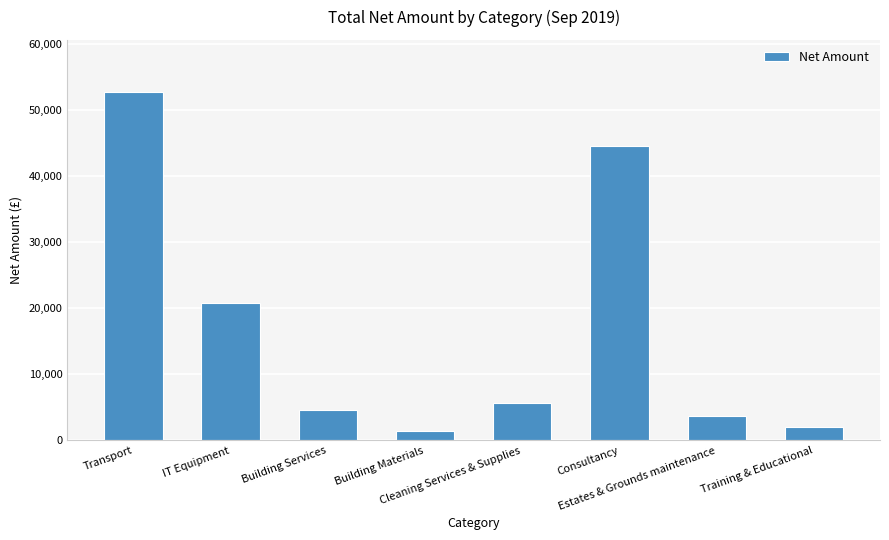

What is the difference between the second highest and minimum values?

43163.9